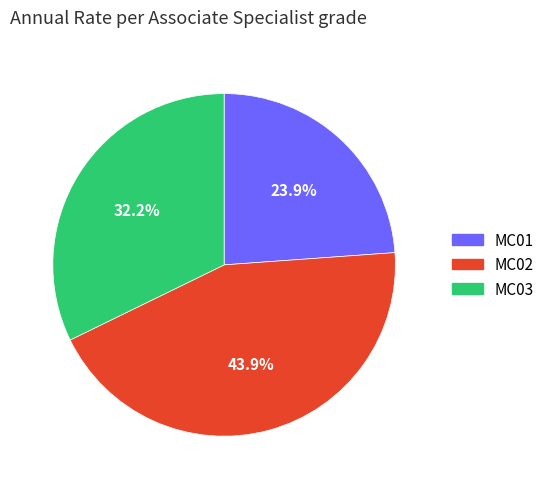

How many segments does this pie chart have?

3